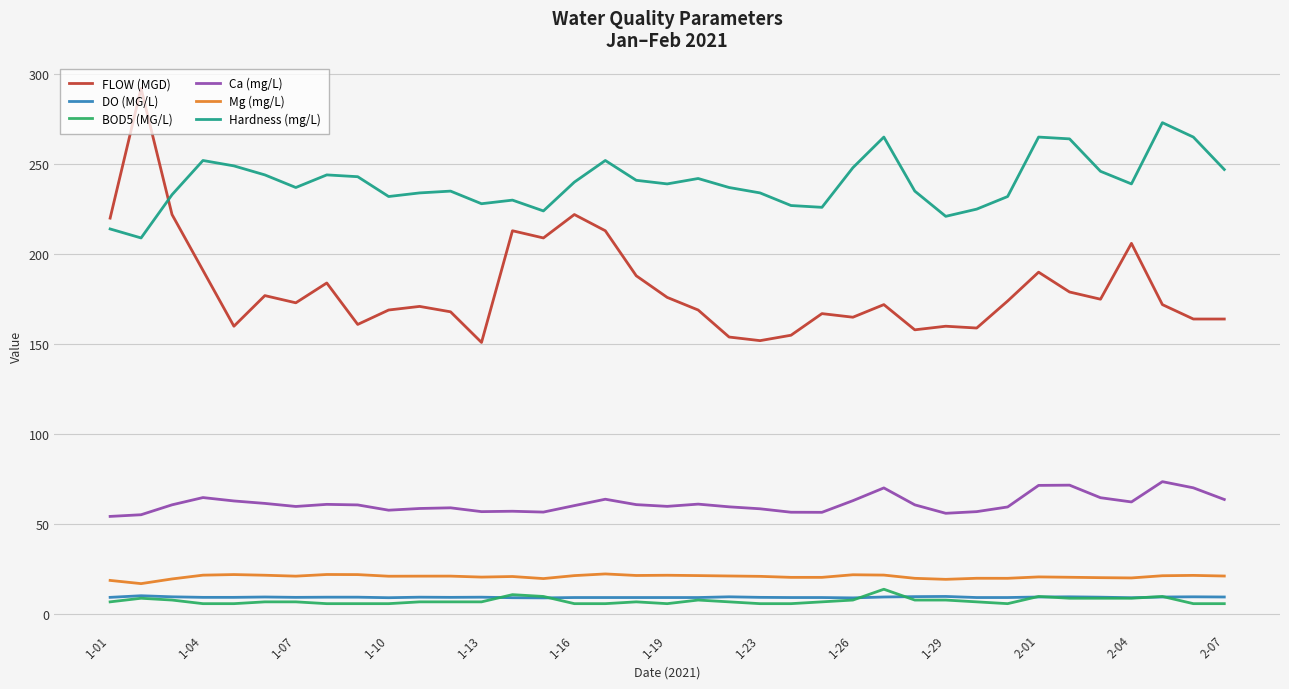

Which series has the largest range (max minus min)?

FLOW (MGD)